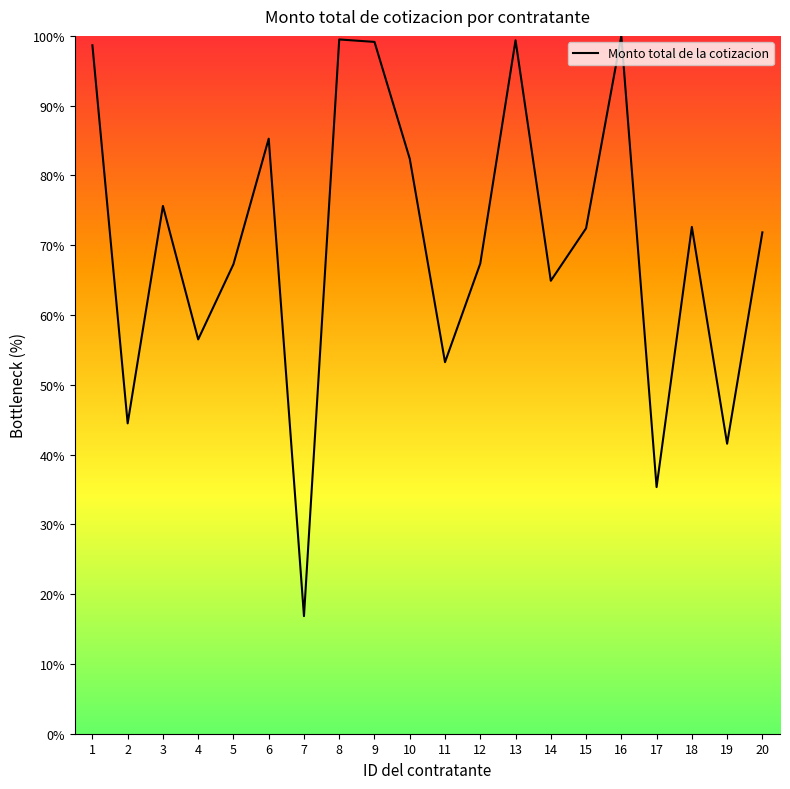

Which label corresponds to the smallest value in the chart?

7